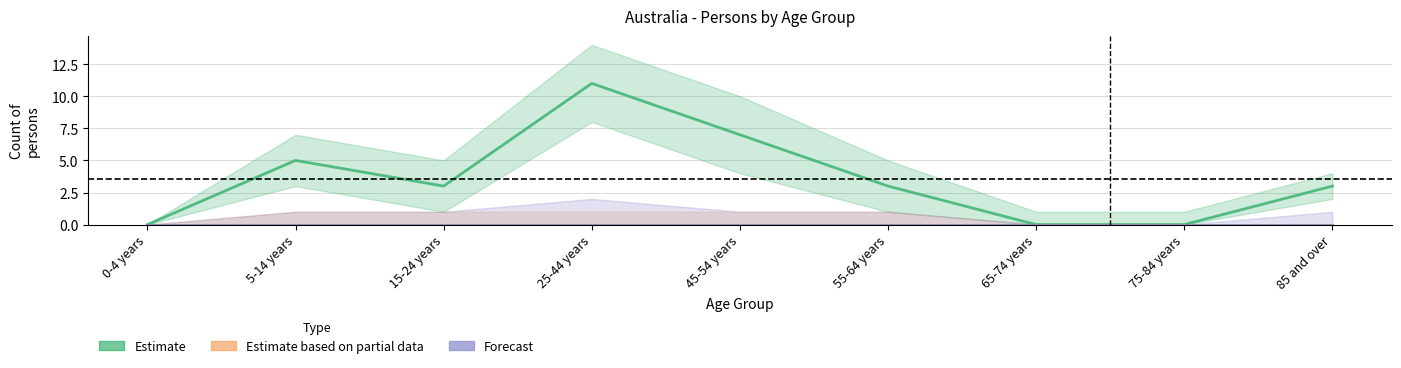

True or false: Estimate has a value of 4 at 85 and over.

False